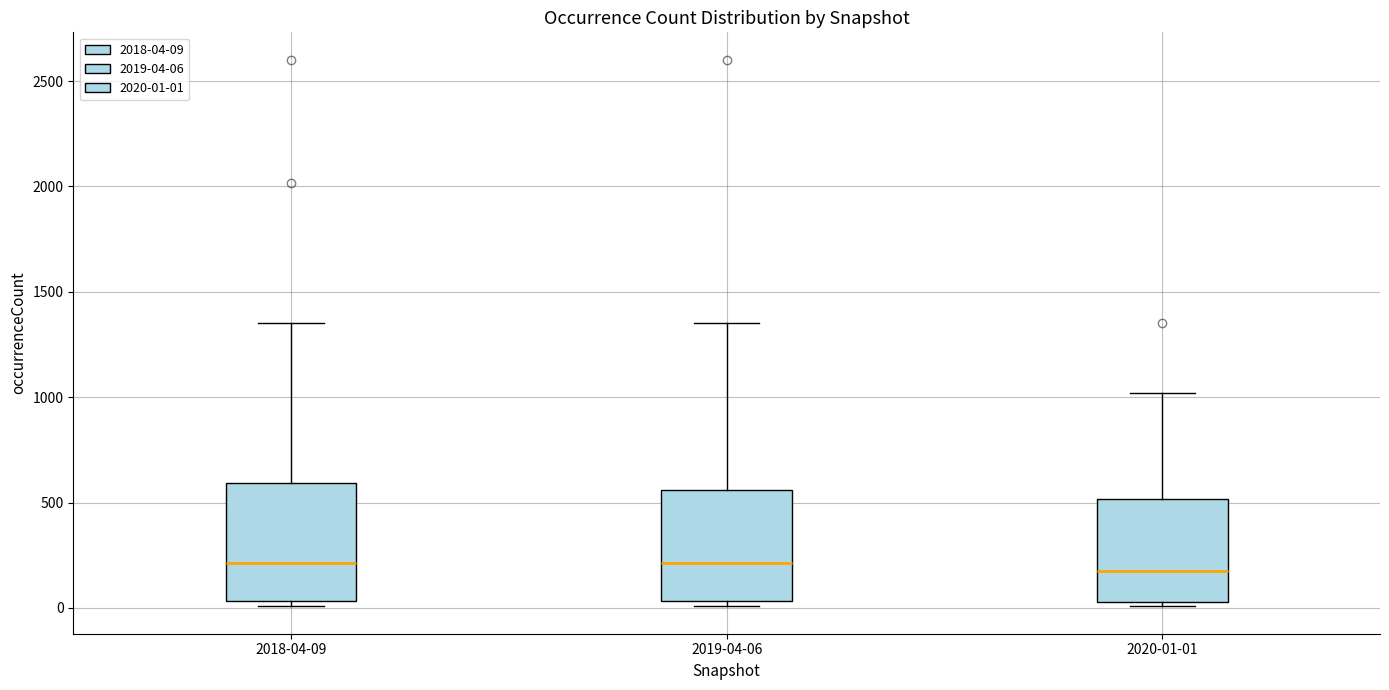

Where does the upper whisker of the box for 2020-01-01 end on the y-axis? The values are not printed on the chart, so give them approximately, as read against the axis.

1000